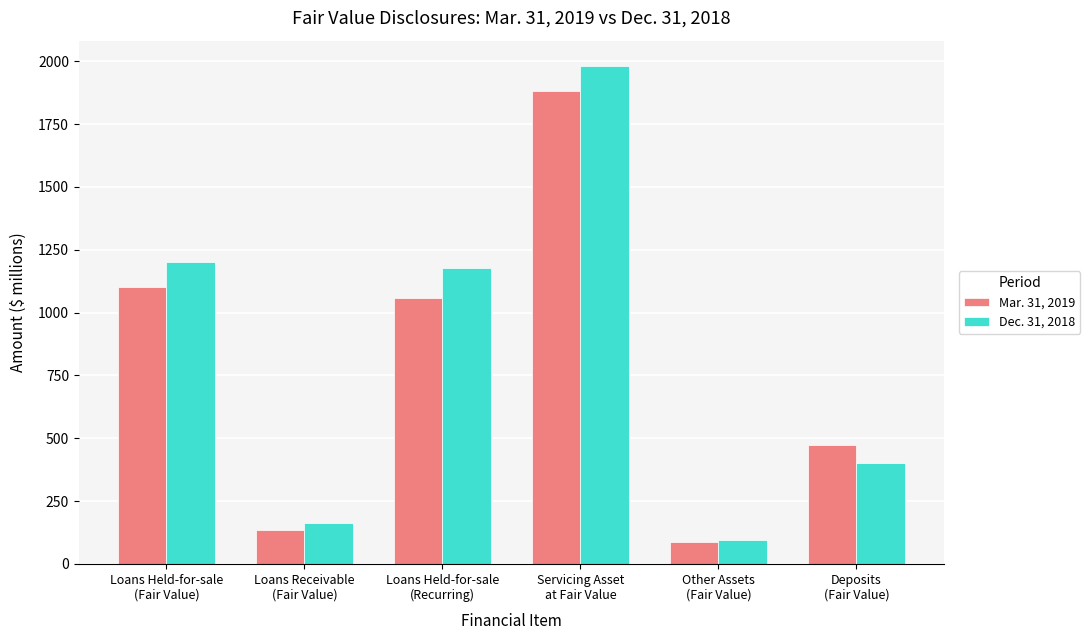

What is the maximum value shown in the chart?

1983